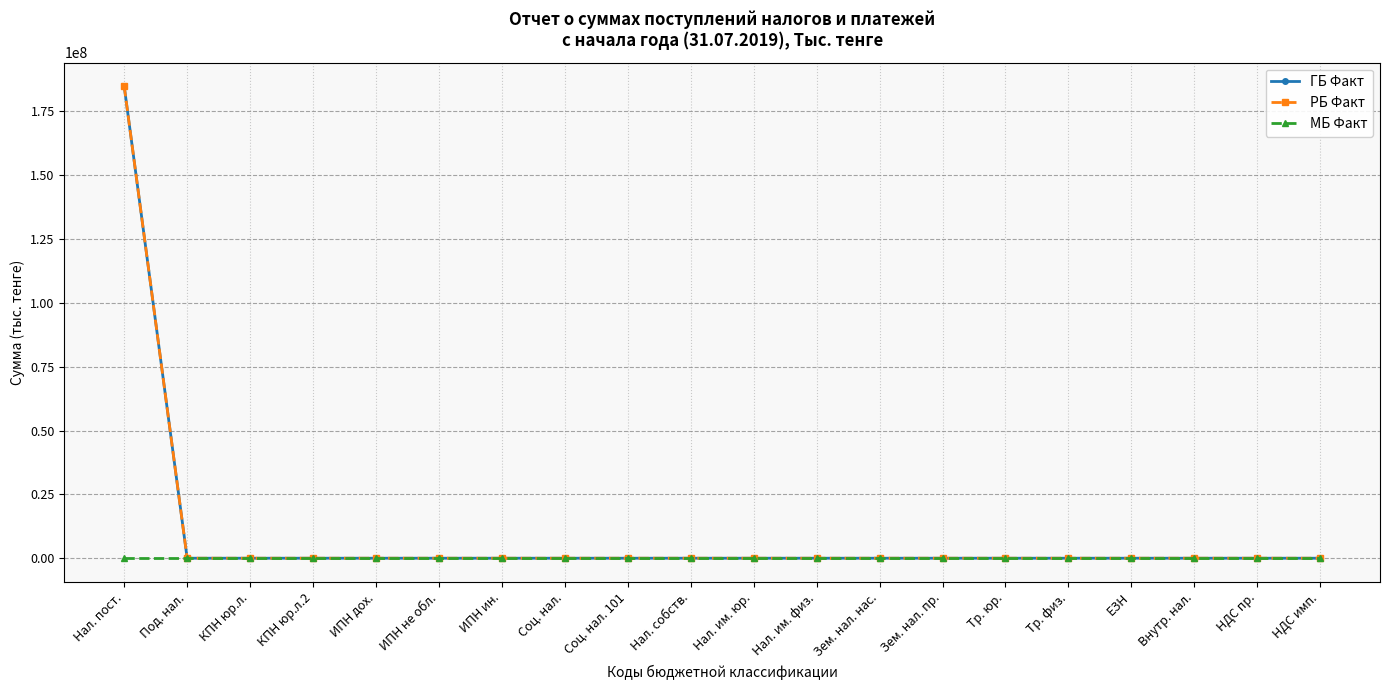

True or false: МБ Факт has a value of 0 at Под. нал..

True